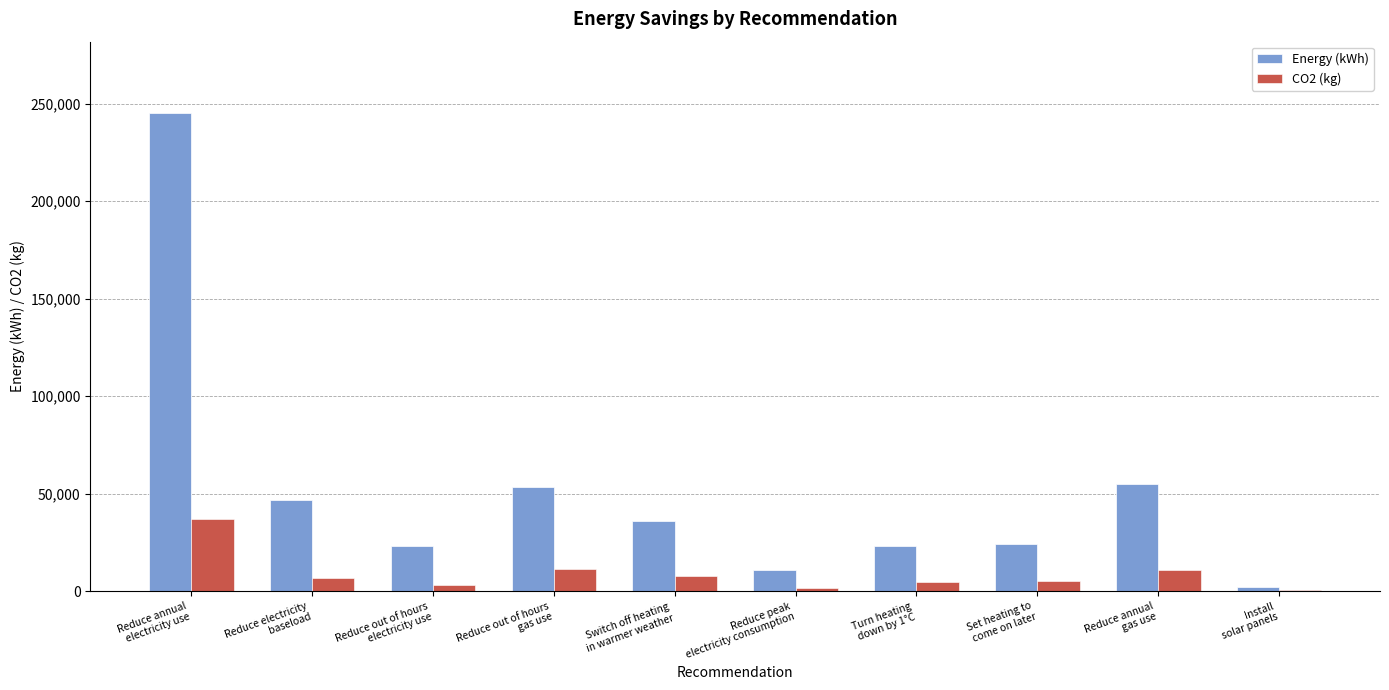

How many distinct data groups are displayed?

2